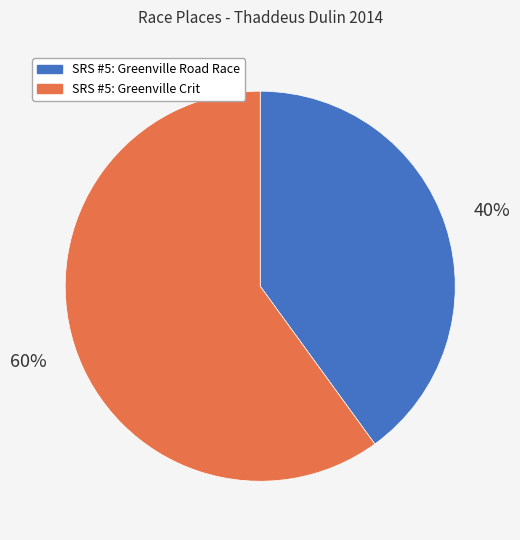

Is there a majority slice in this chart?

Yes